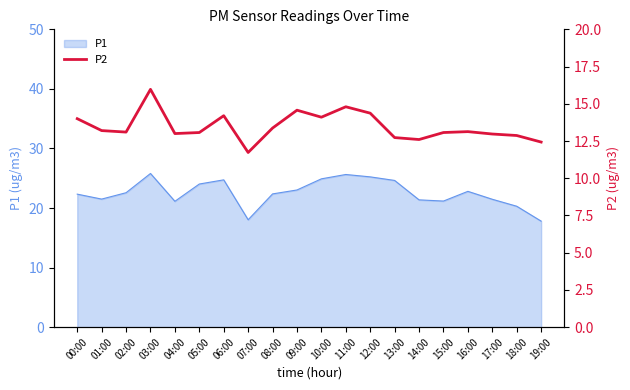

Is it true that the value at 08:00 is 9.2?

False